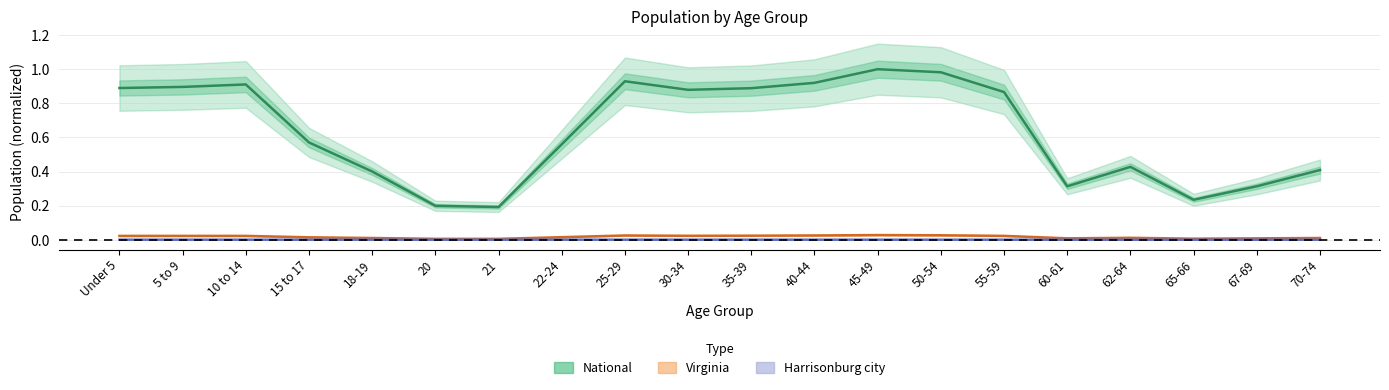

The value of National at 65-66 is 0.2. True or false?

True